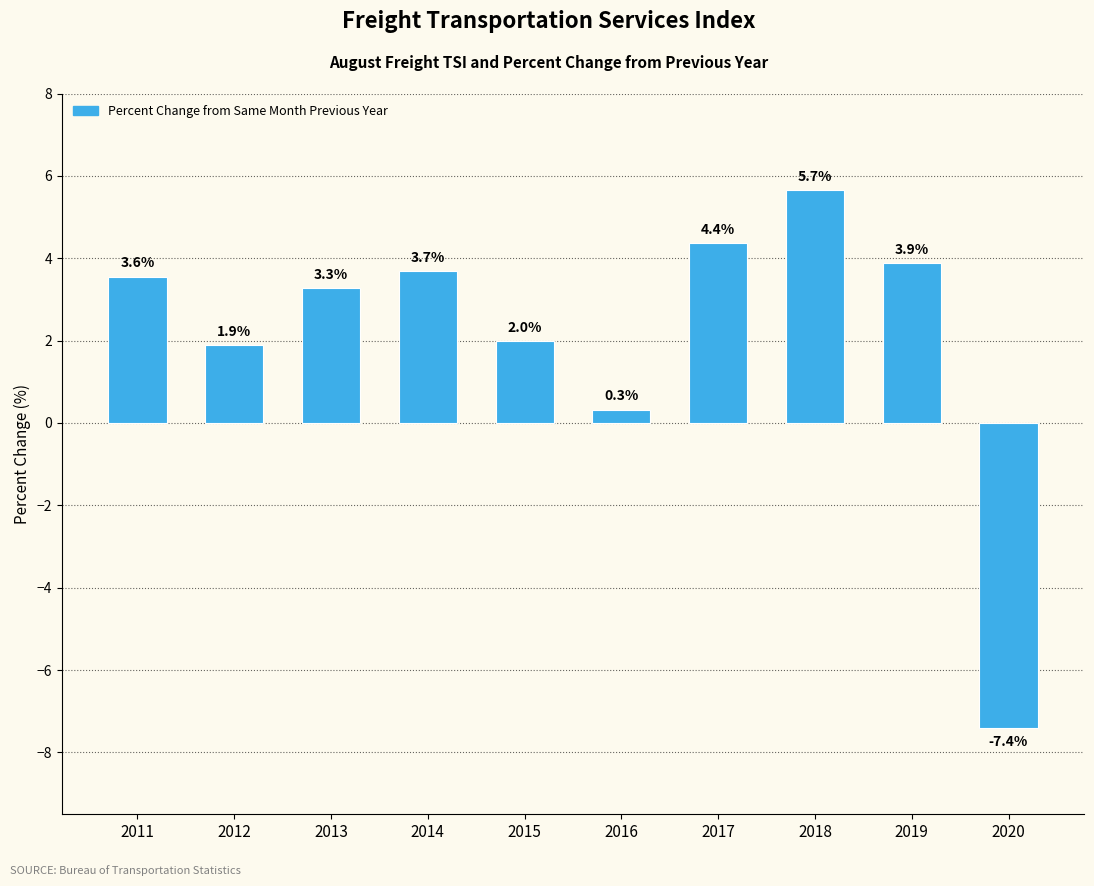

List the labels in order of value, smallest first.

2020, 2016, 2012, 2015, 2013, 2011, 2014, 2019, 2017, 2018